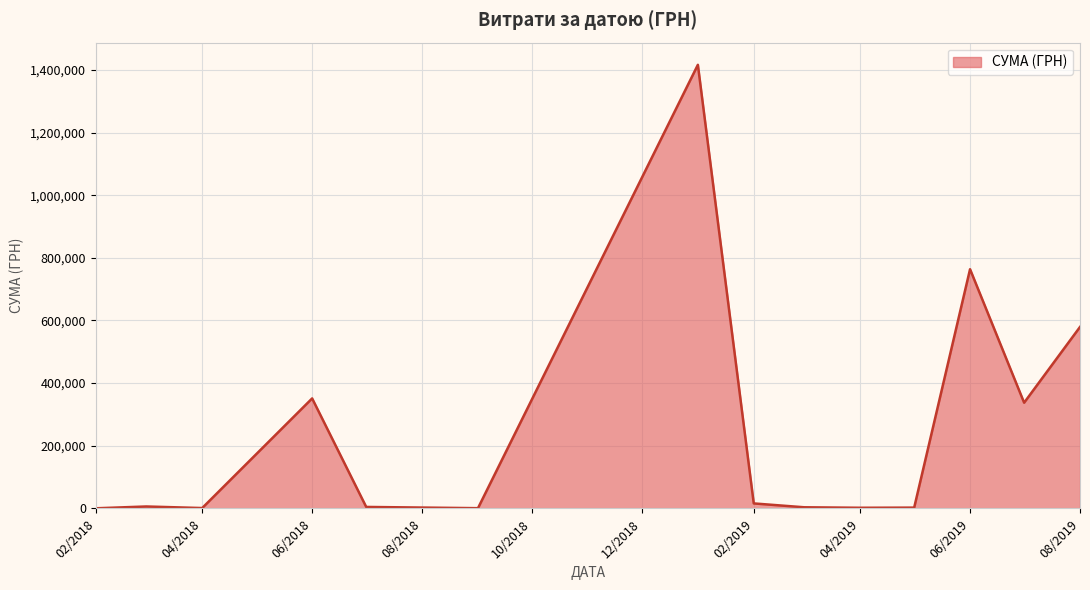

What is the greatest value displayed?

1416439.6